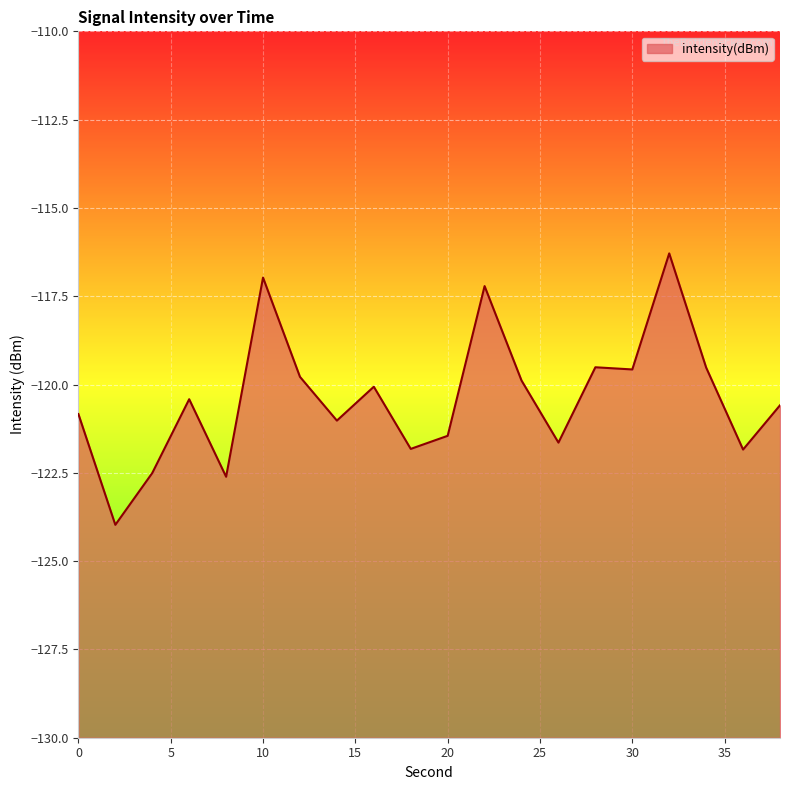

Does the chart display data point markers on the line(s)?

No